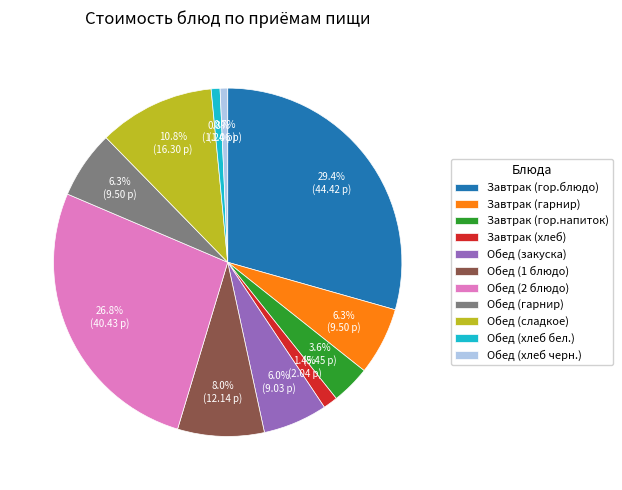

Is it true that Завтрак (гарнир) is 17% of the pie?

False